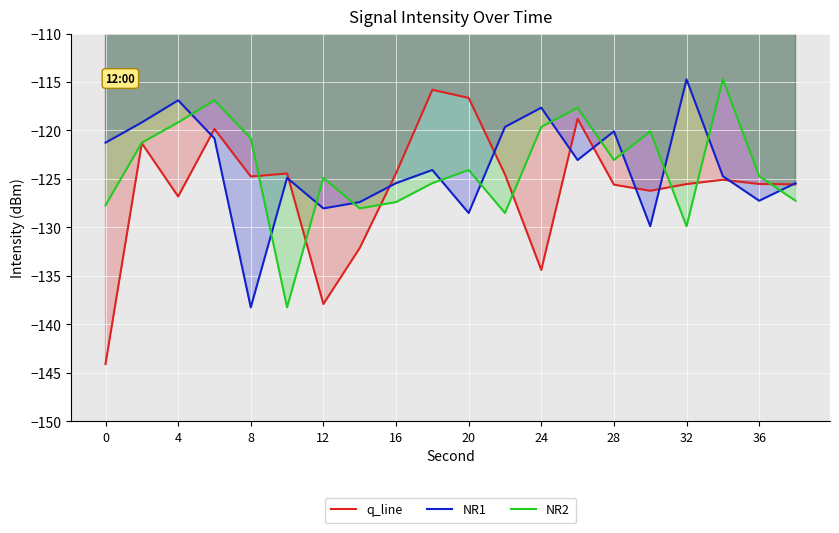

How many interior local peaks does the NR1 series have?

6